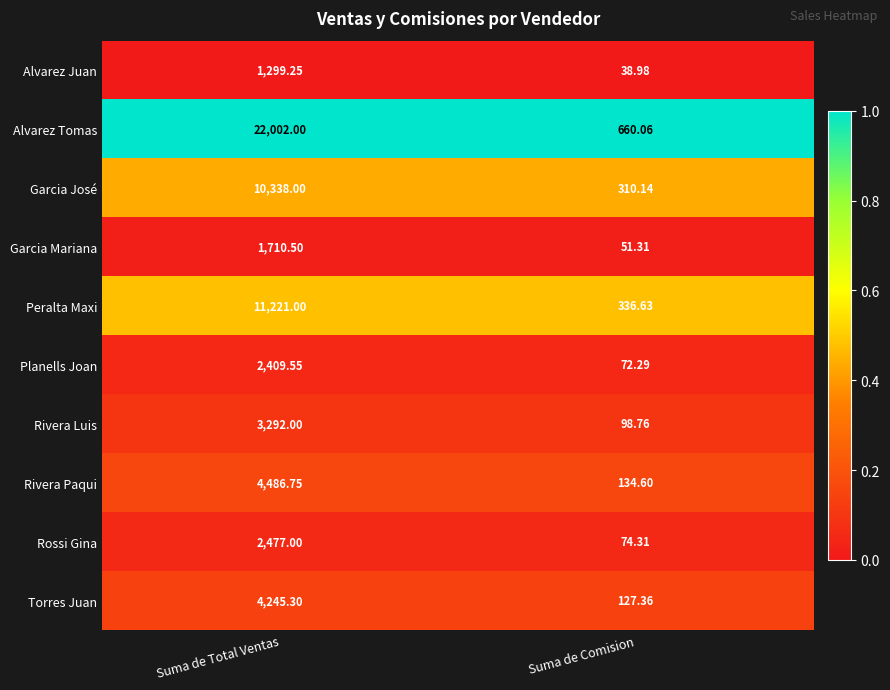

Which series has the largest range (max minus min)?

Alvarez Tomas